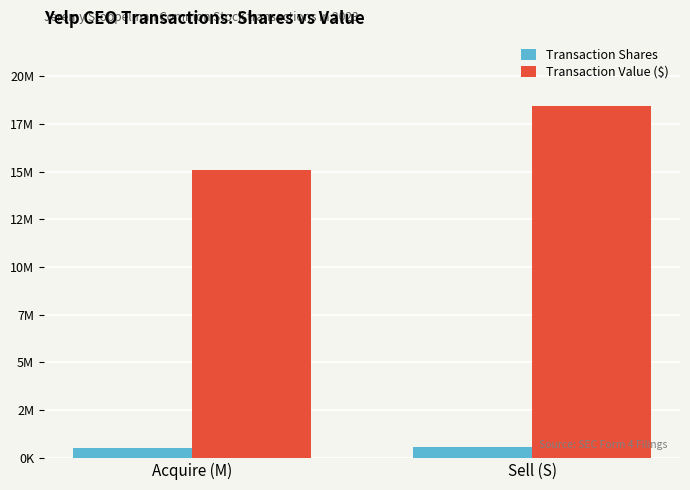

Which has a higher value, Acquire (M) or Sell (S)?

Sell (S)